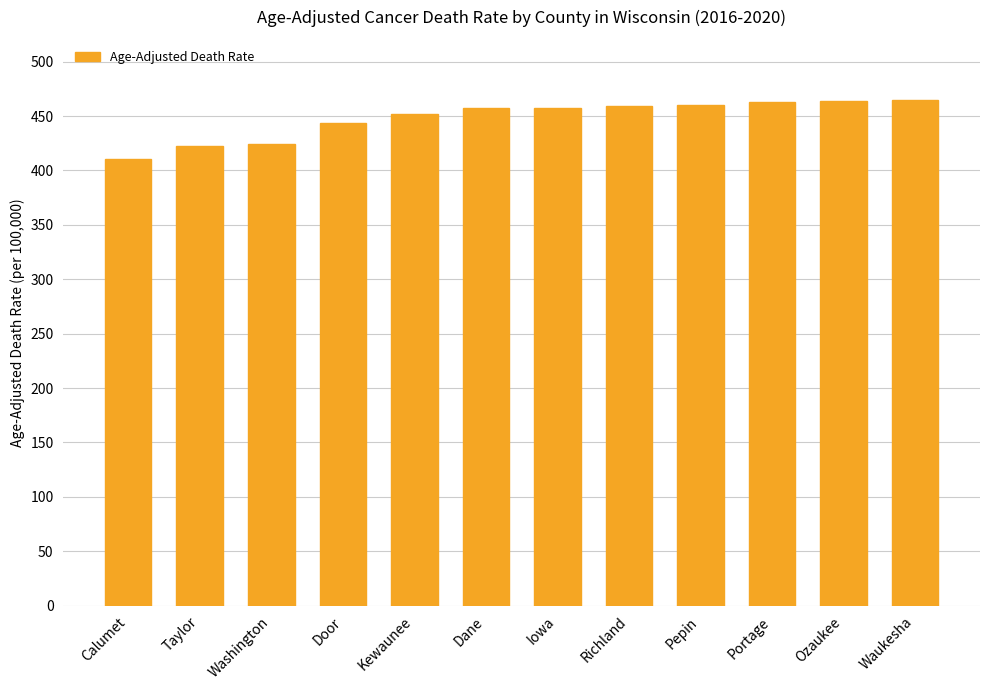

What is the sum of the values at Ozaukee and Calumet?

874.9